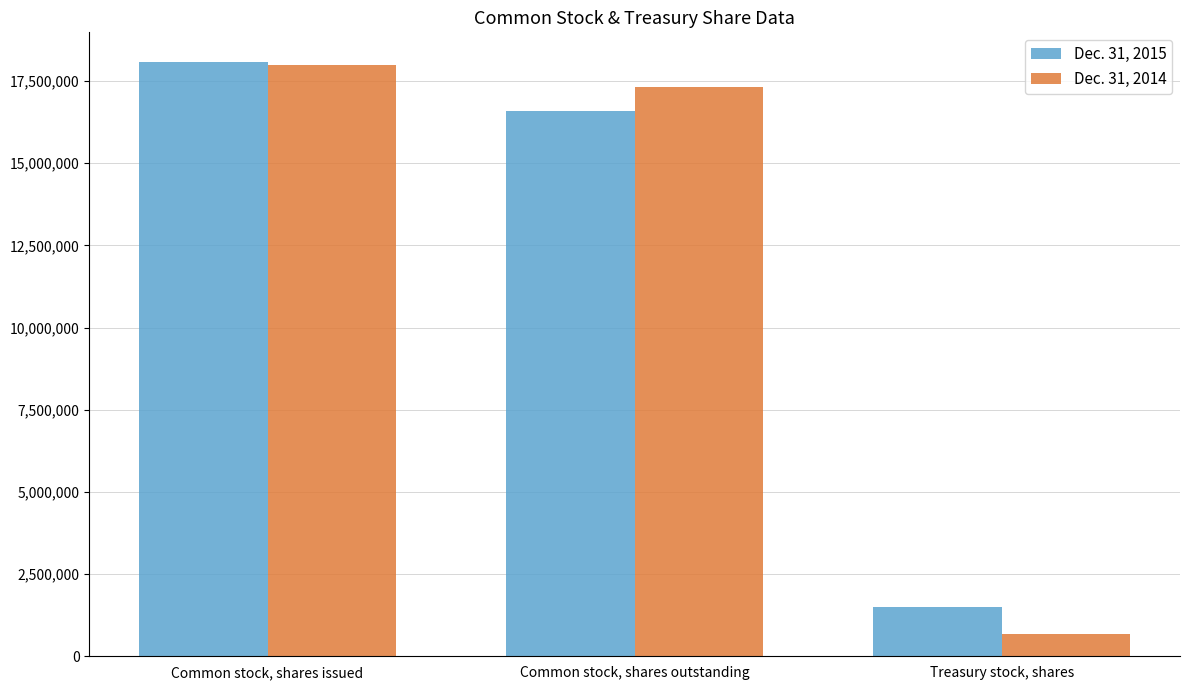

How many values in the Dec. 31, 2015 series are below 16588118?

1